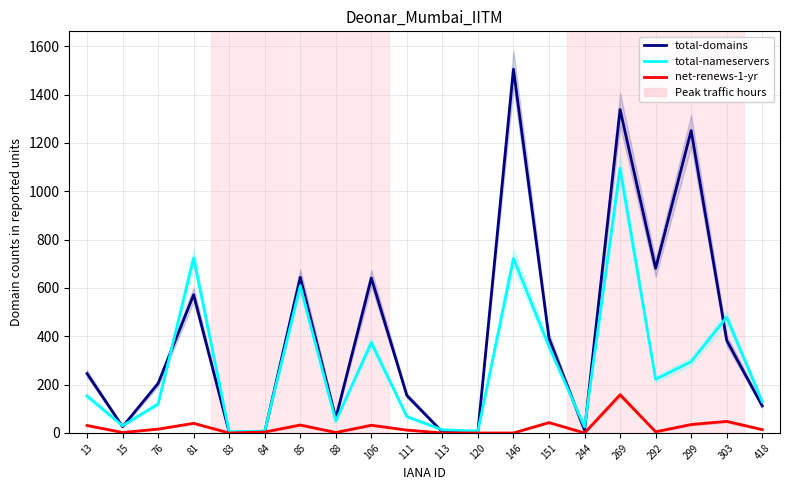

Is this an area chart (filled region under the line)?

No